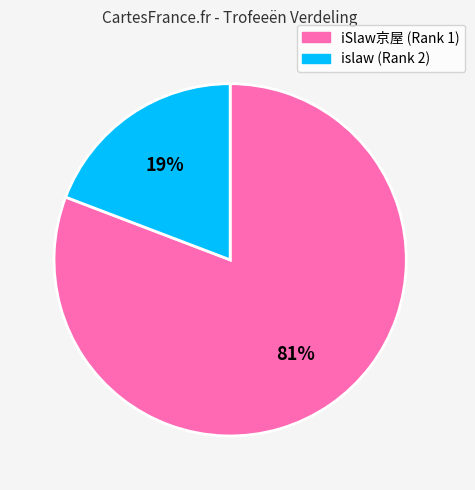

Does any single category account for the majority?

Yes